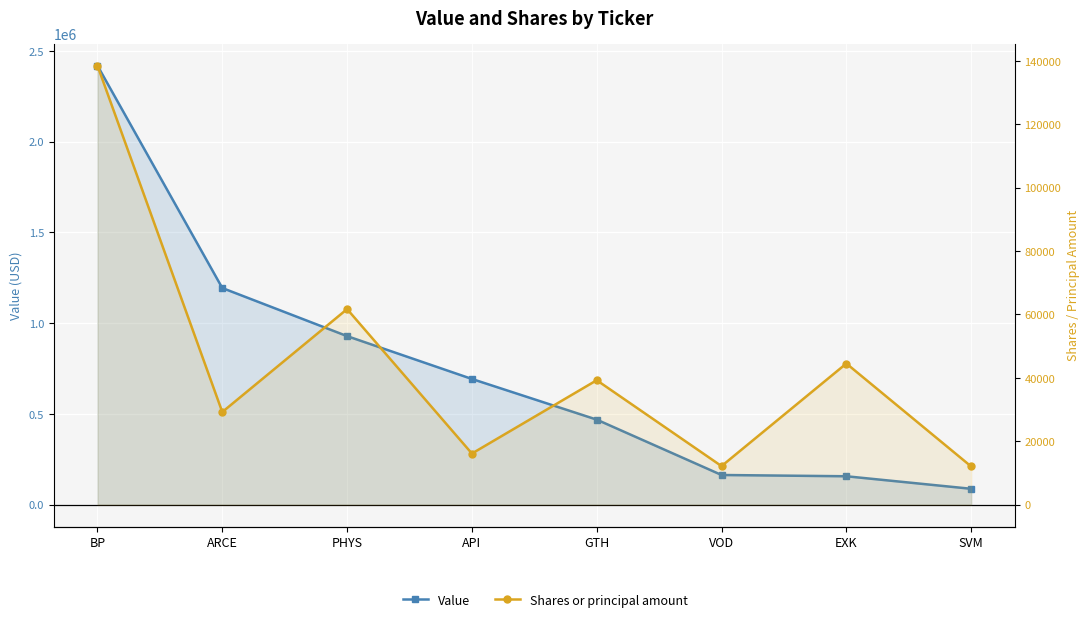

Is the value of Value at EXK greater than the value of Shares or principal amount at ARCE?

Yes